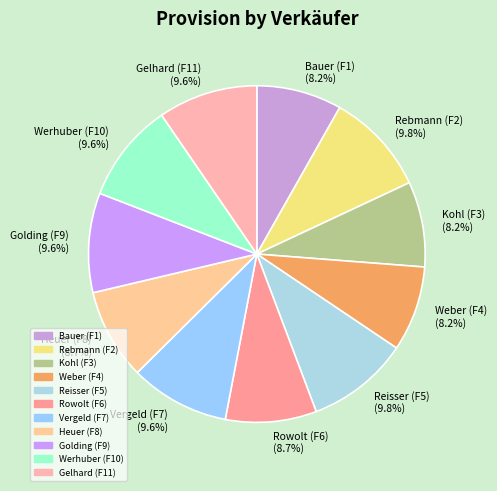

To the nearest percent, what is the combined percentage of Gelhard (F11) and Weber (F4)?

18%